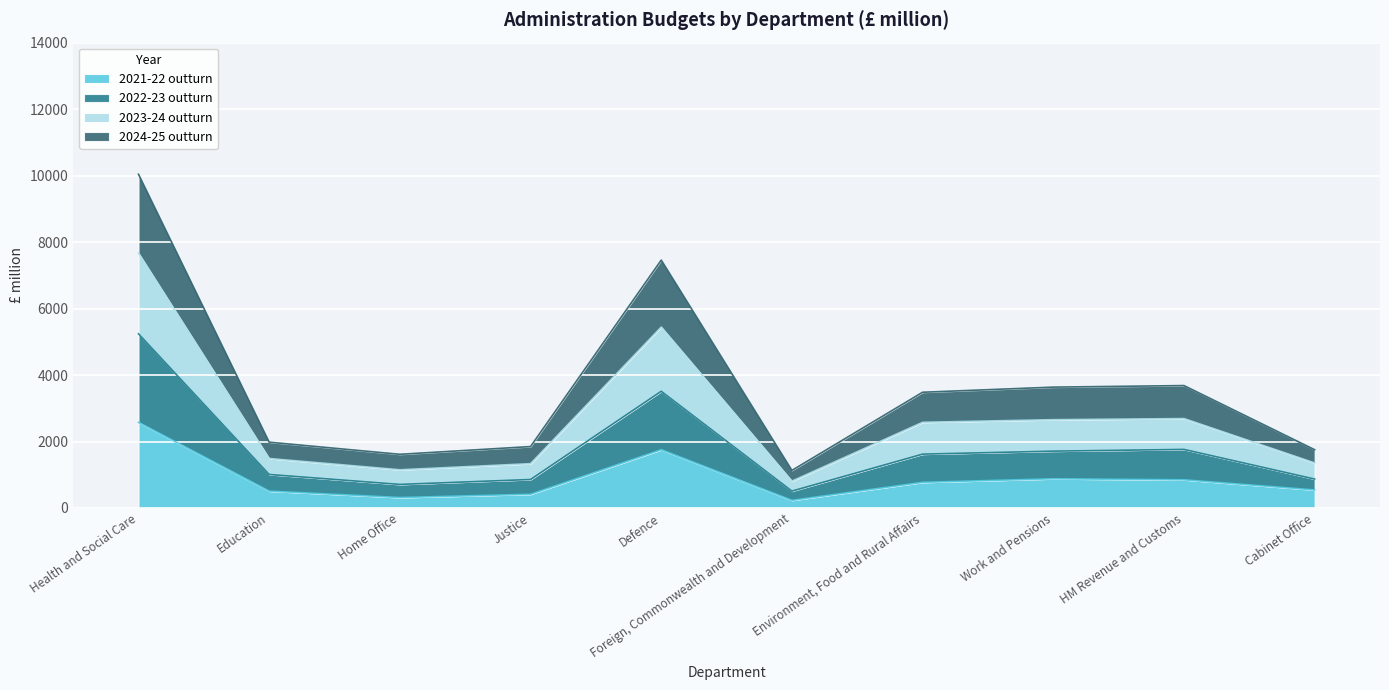

At which label does 2024-25 outturn reach its minimum?

Foreign, Commonwealth and Development